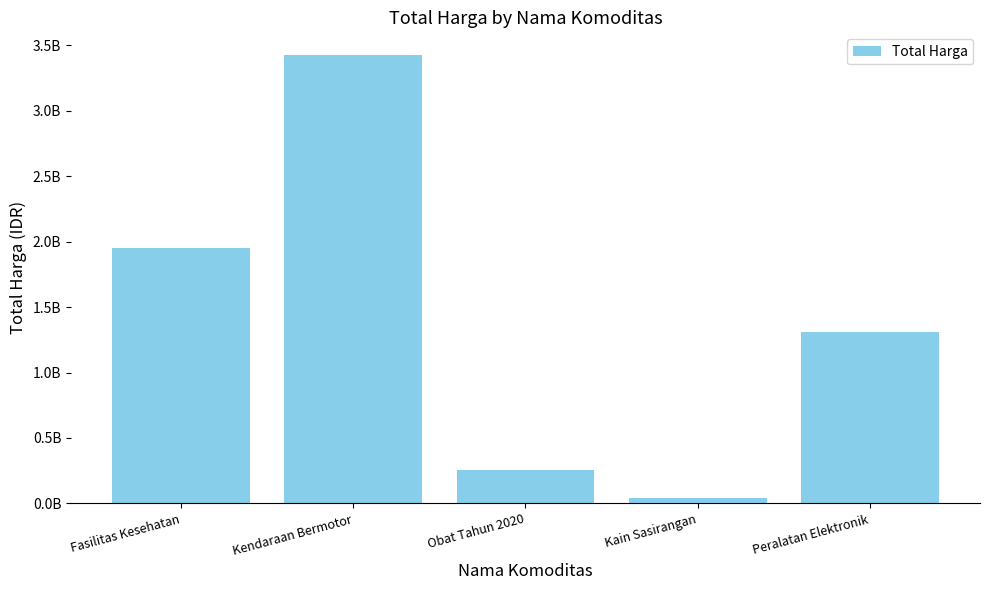

Are the bars horizontal?

No